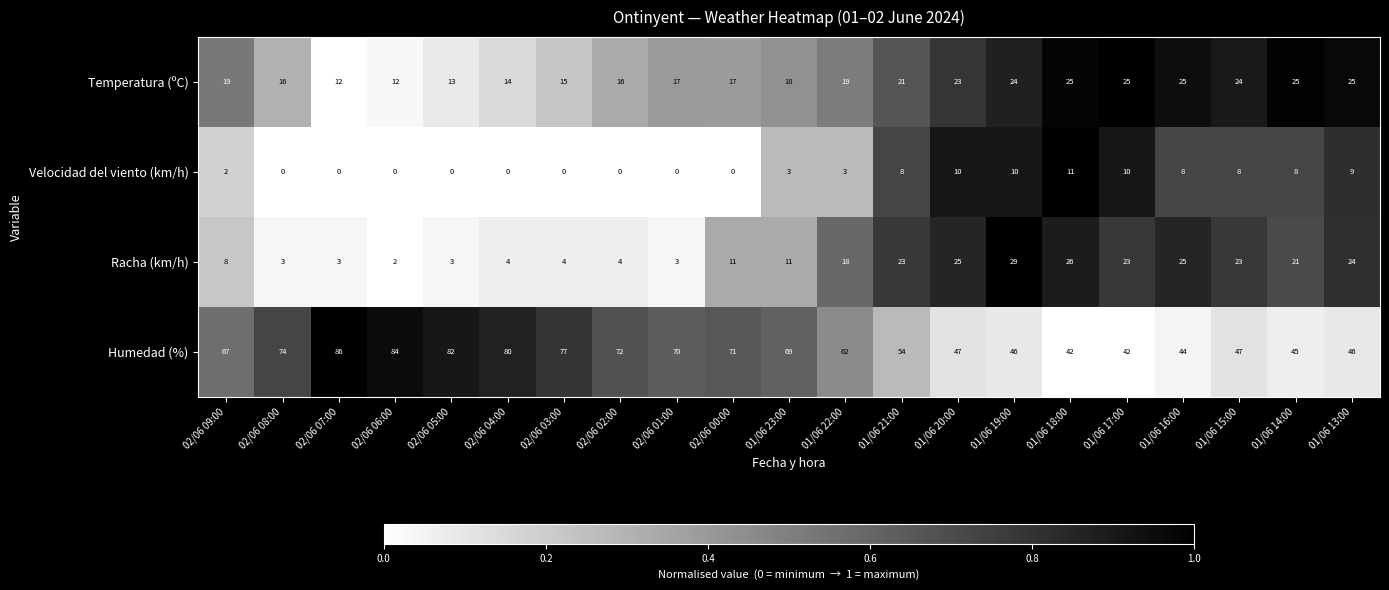

How many series are shown in this chart?

4